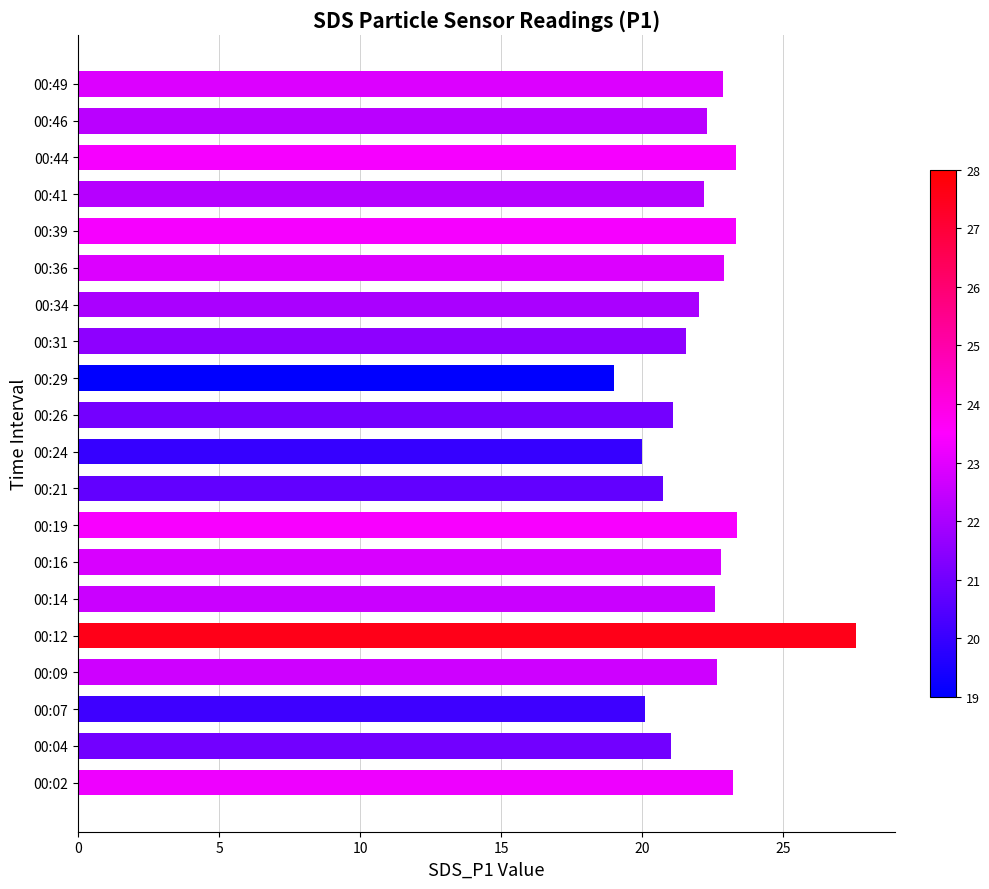

Approximately how many times larger is the value at 00:16 compared to 00:41?

1.0